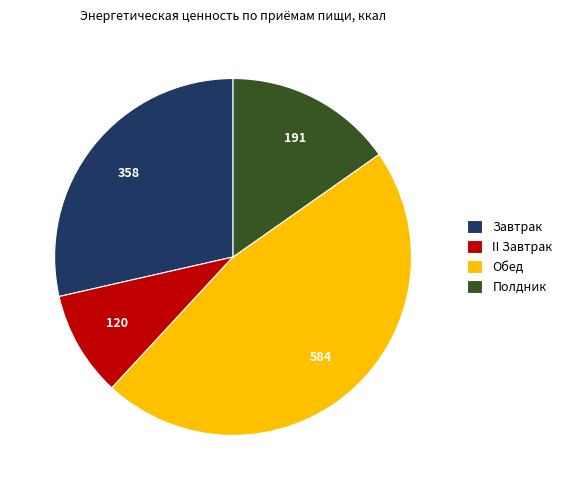

Is the sum of II Завтрак and Обед greater than half?

Yes